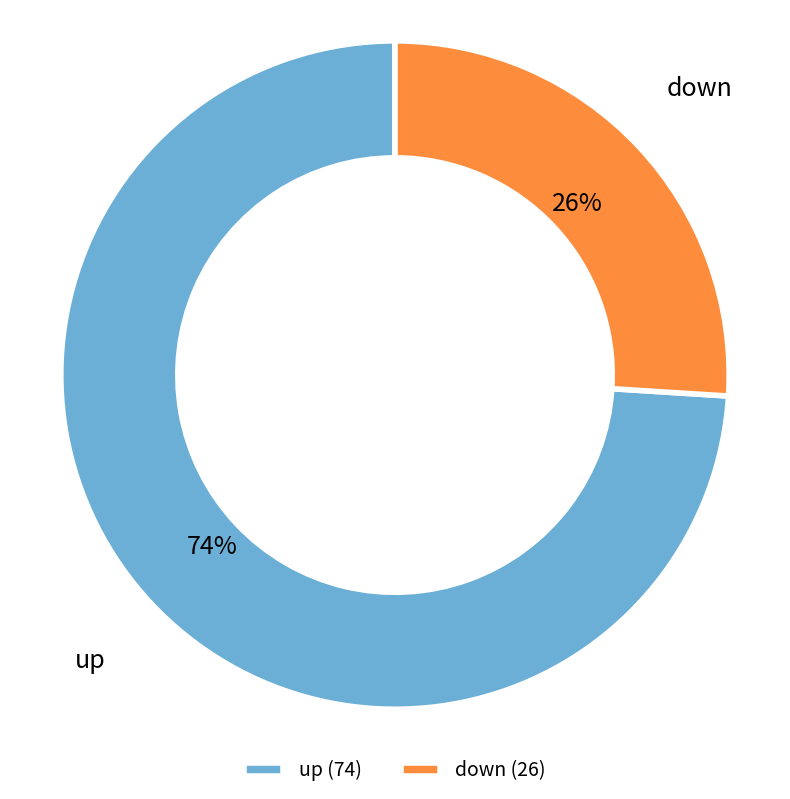

Approximately how many times larger is the value at up compared to down?

2.8